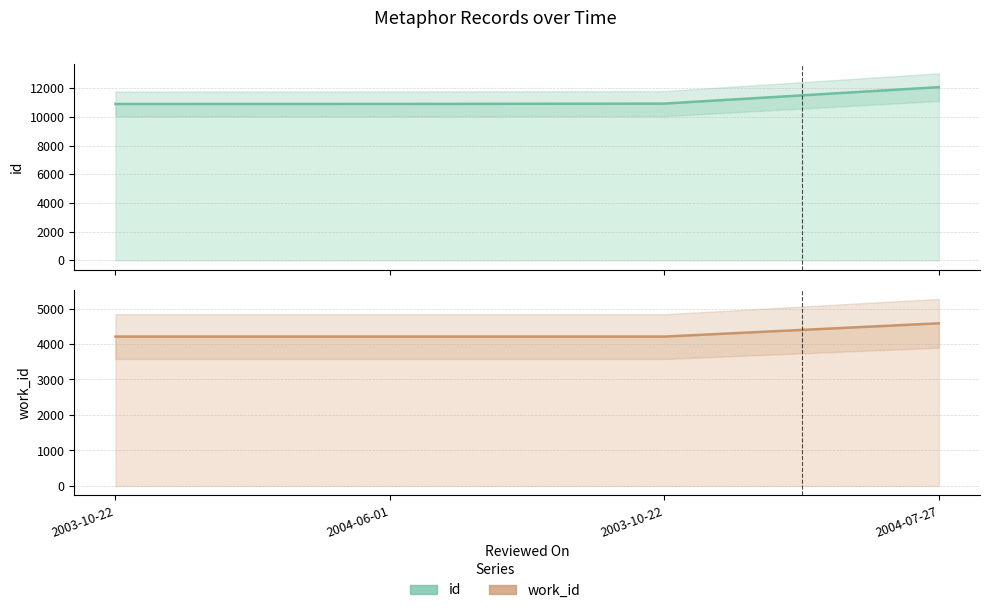

At which label does id reach its minimum?

2003-10-22